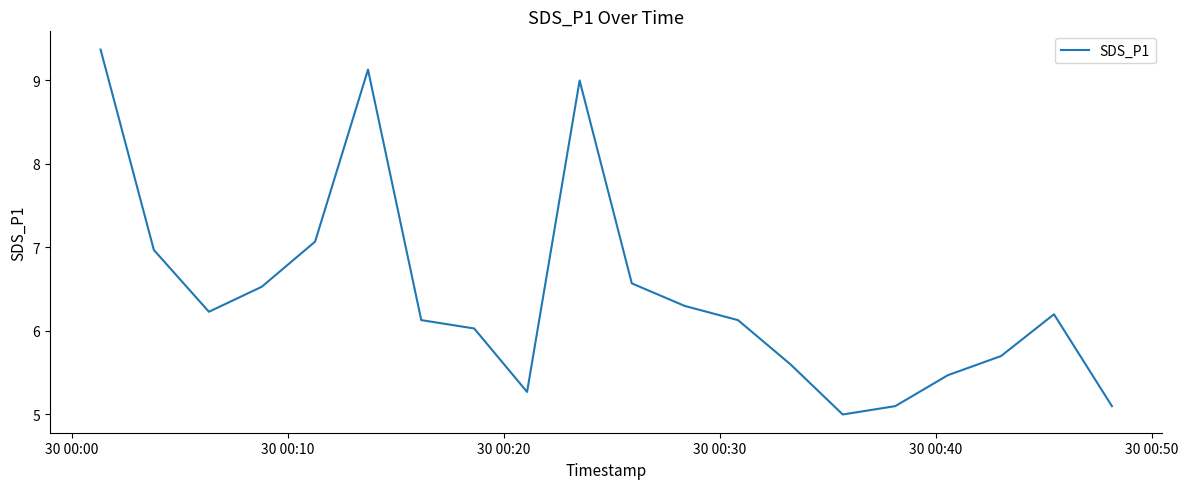

What is the difference between the maximum and minimum values?

4.4